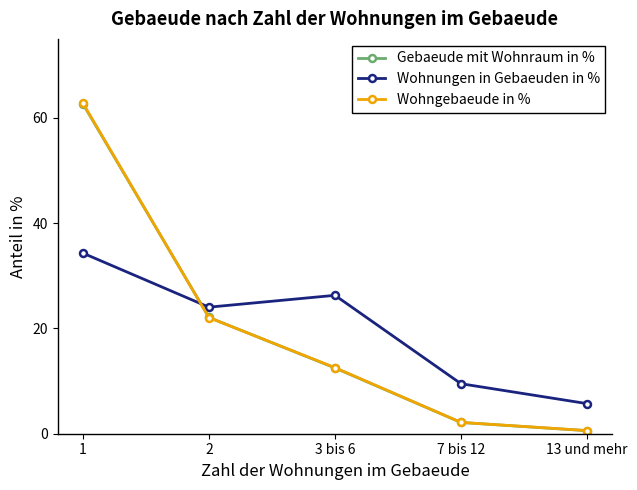

At how many categories does at least one series exceed 59?

1